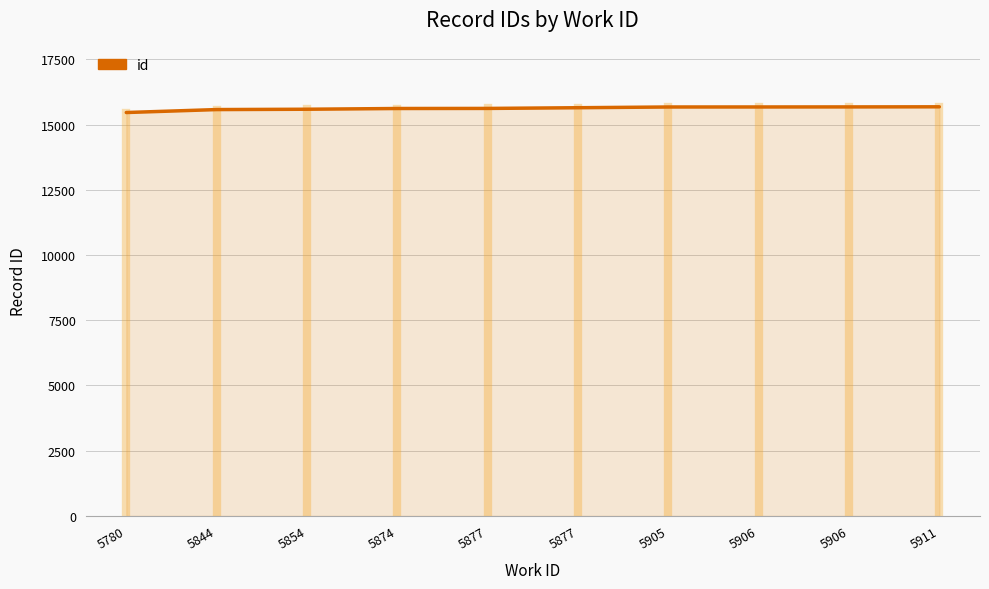

How many distinct data groups are displayed?

1